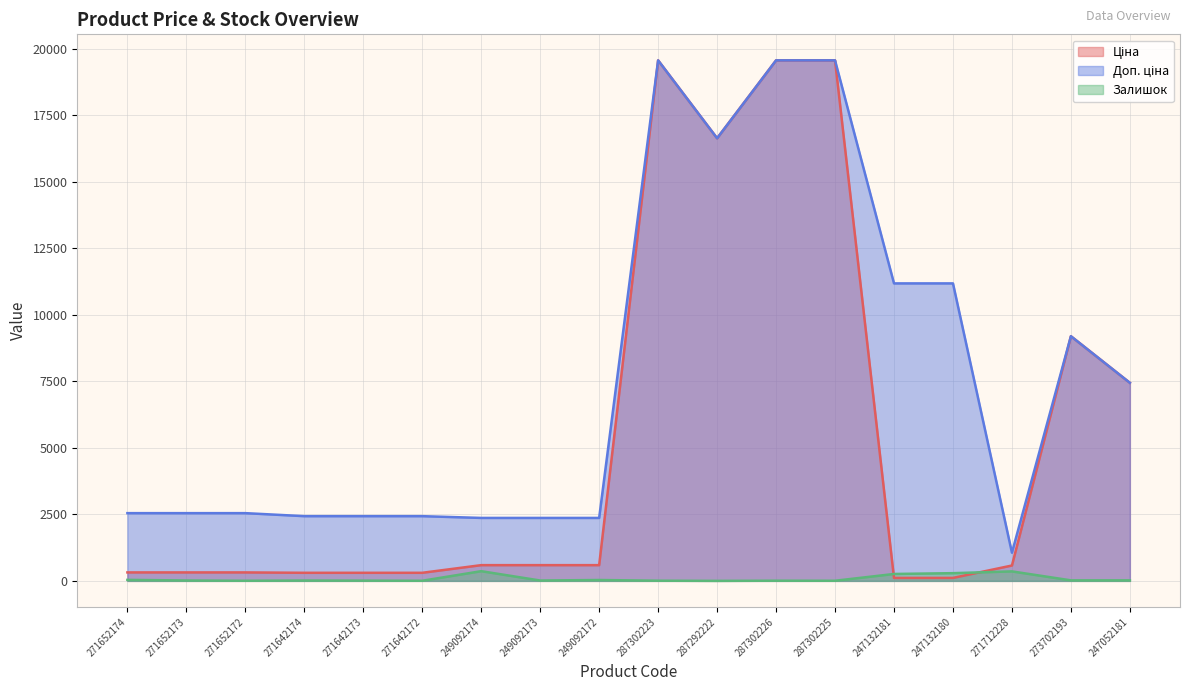

True or false: Ціна and Доп. ціна intersect in this chart.

False